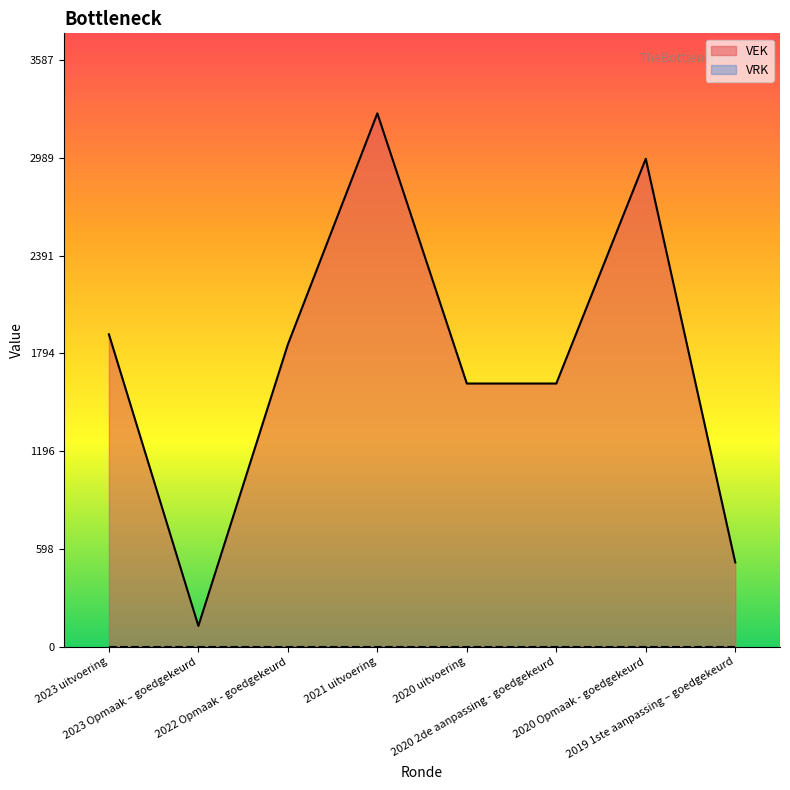

List the labels in order of value, smallest first.

2023 Opmaak – goedgekeurd, 2019 1ste aanpassing – goedgekeurd, 2020 uitvoering, 2020 2de aanpassing - goedgekeurd, 2022 Opmaak - goedgekeurd, 2023 uitvoering, 2020 Opmaak - goedgekeurd, 2021 uitvoering